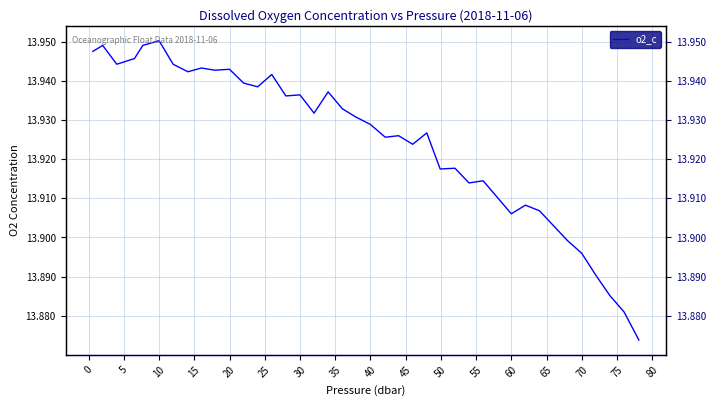

Is this an area chart (filled region under the line)?

No